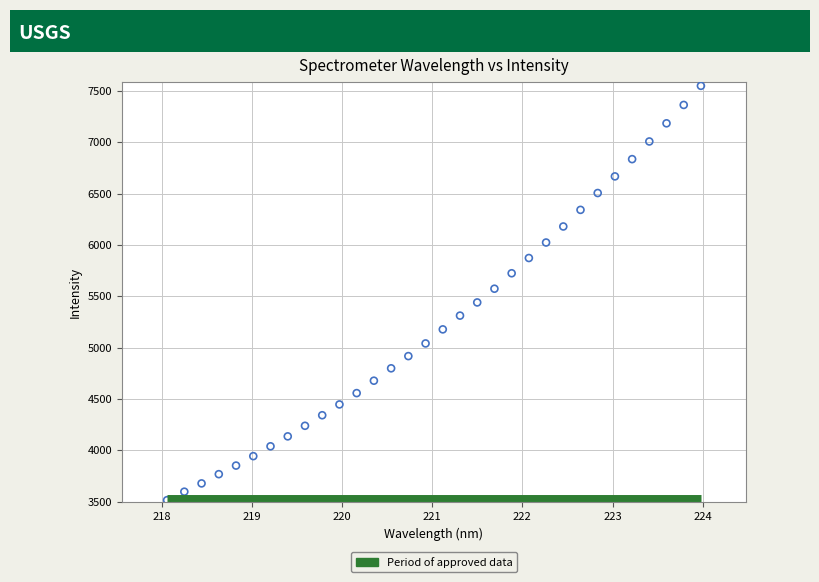

What is the range of X values (max minus min)?

5.9